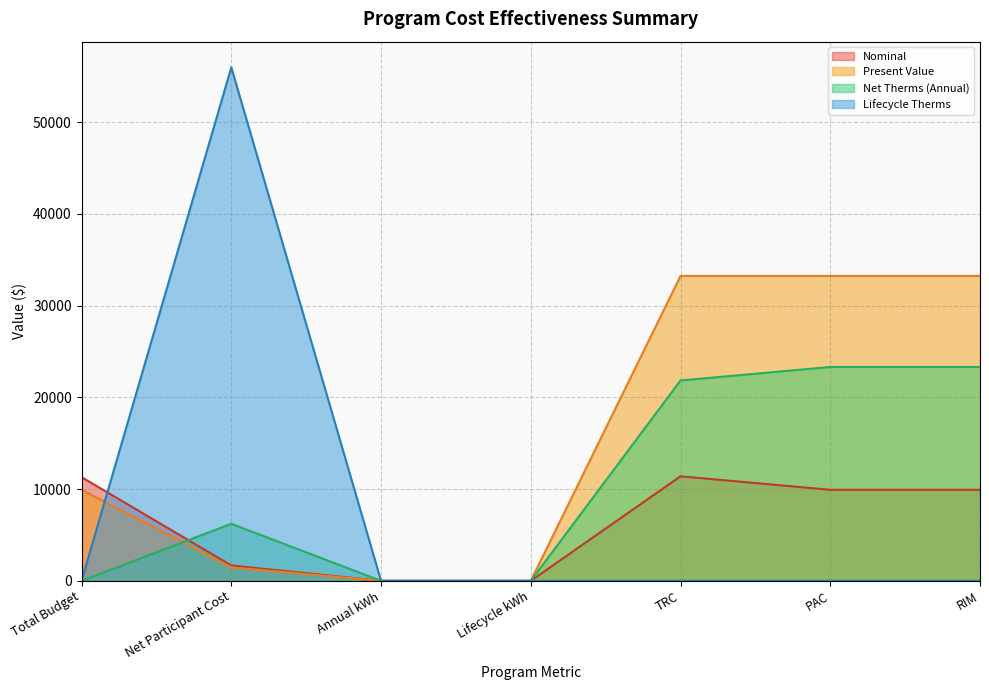

What is the label of the 6th point from the right?

Net Participant Cost